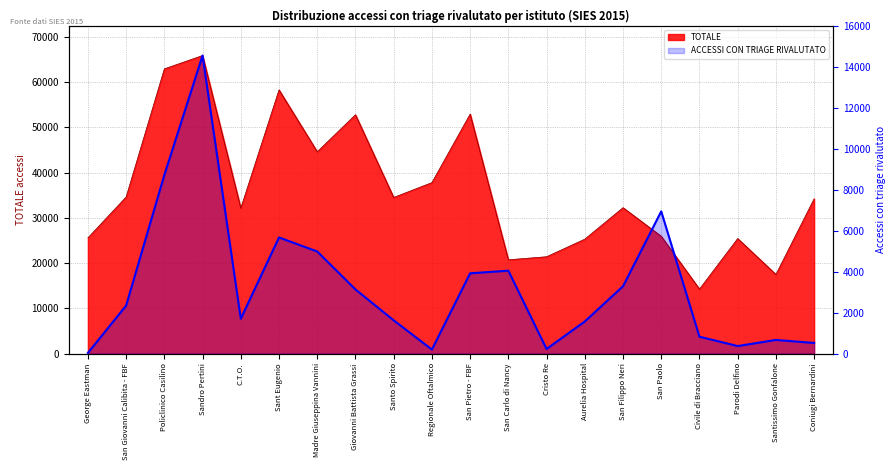

At which category does the data reach its first local peak?

Sandro Pertini